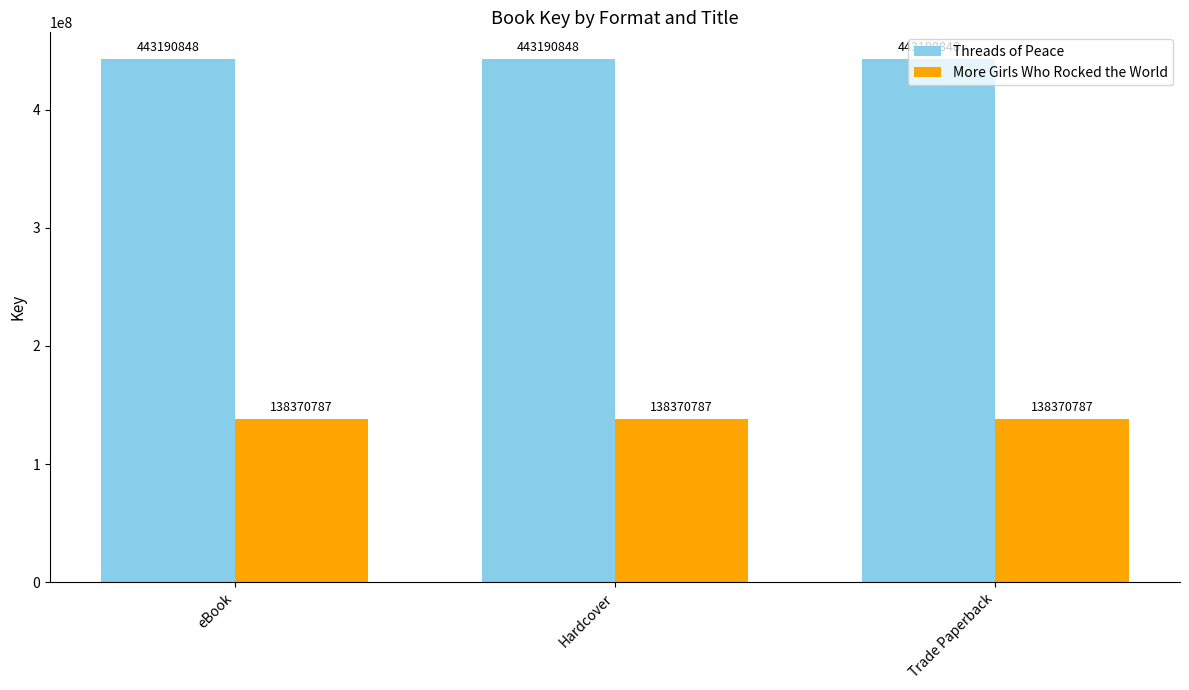

What is the approximate value of More Girls Who Rocked the World at Trade Paperback?

138370787